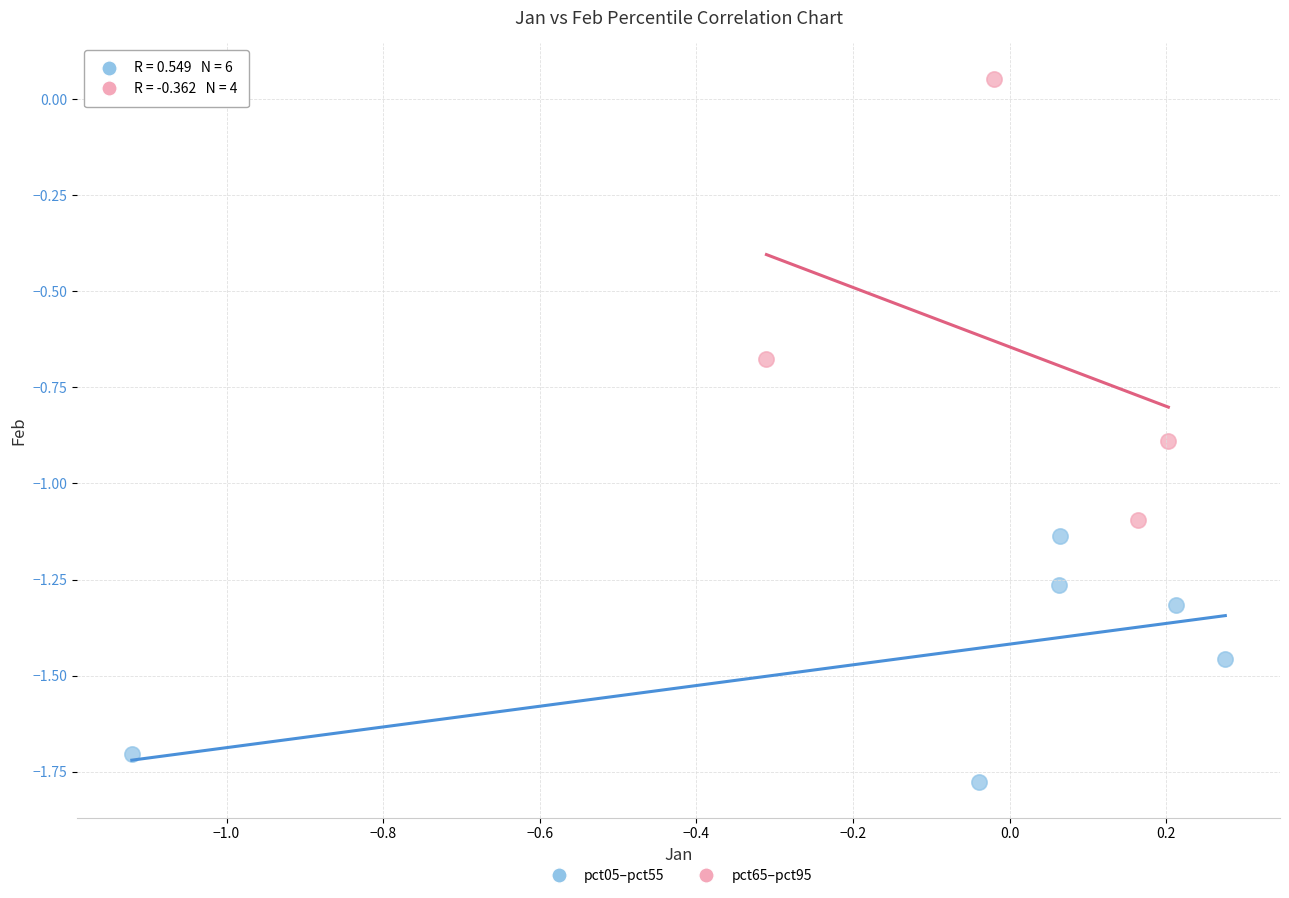

Which series contains the lowest Y value?

pct05–pct55